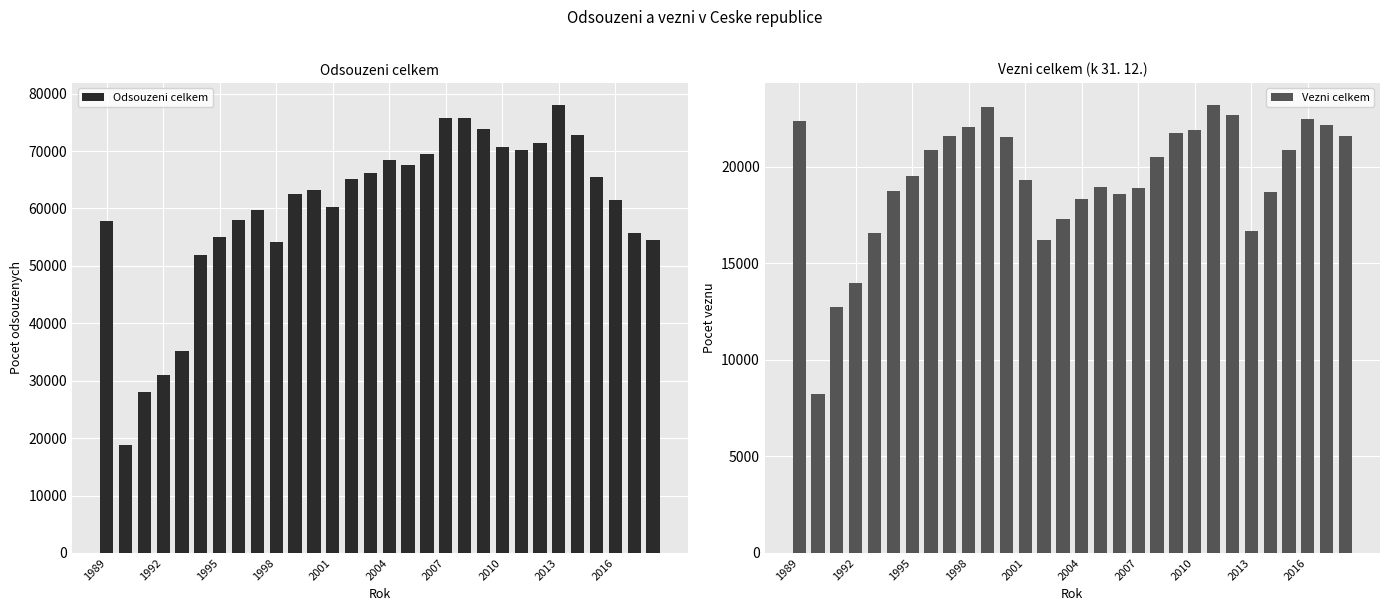

List the series in order of their peak value, highest first.

Odsouzeni celkem, Vezni celkem